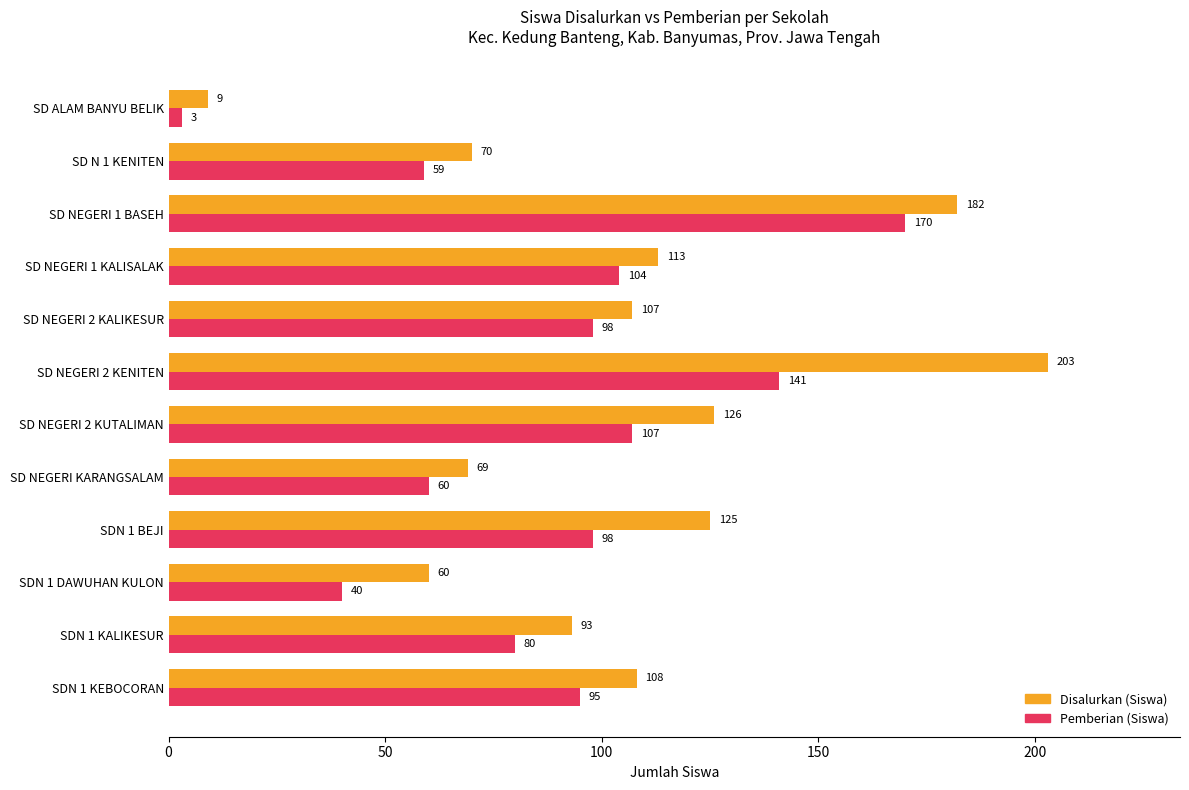

Is it true that Disalurkan (Siswa) equals 9 at SD ALAM BANYU BELIK?

True